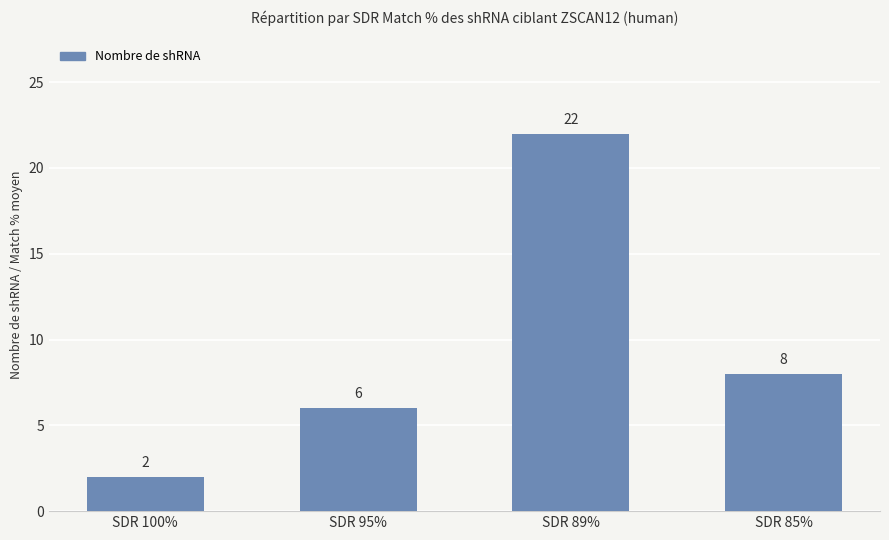

The value at SDR 100% is 2. True or false?

True